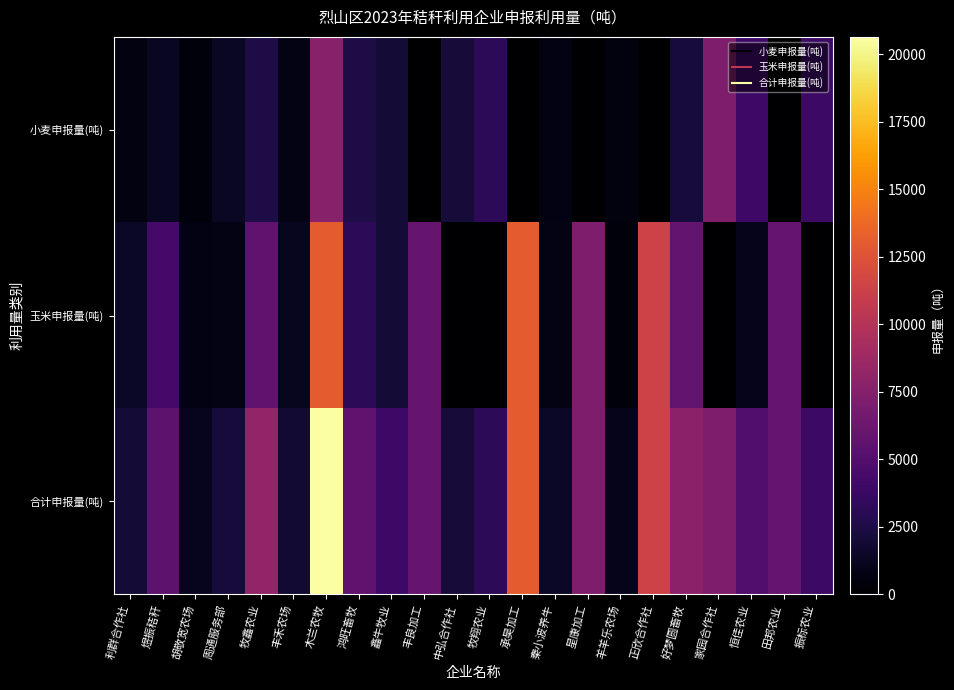

Reading right to left, what are all the values shown in this chart?

小麦申报量(吨): 振标农业=3912	田邦农业=0	恒佳农业=3967	家园合作社=7101	好梦圆畜牧=2117	正欣合作社=0	羊羊乐农场=529	星康加工=0	秦小波养牛=657	承昊加工=0	牧翔农业=3200	中弘合作社=2066	丰良加工=0	鑫牛牧业=2000	鸿旺畜牧=2453	木兰农牧=7584	丰禾农场=749	牧鑫农业=2500	周通服务部=1300	胡敬宽农场=460	煜振秸秆=1210	利群合作社=590
玉米申报量(吨): 振标农业=0	田邦农业=6000	恒佳农业=985	家园合作社=0	好梦圆畜牧=5745	正欣合作社=11387	羊羊乐农场=461	星康加工=7128	秦小波养牛=745	承昊加工=13000	牧翔农业=0	中弘合作社=0	丰良加工=5970	鑫牛牧业=2000	鸿旺畜牧=3172	木兰农牧=13062	丰禾农场=1150	牧鑫农业=5680	周通服务部=800	胡敬宽农场=650	煜振秸秆=4300	利群合作社=1380
合计申报量(吨): 振标农业=3912	田邦农业=6000	恒佳农业=4952	家园合作社=7101	好梦圆畜牧=7862	正欣合作社=11387	羊羊乐农场=990	星康加工=7128	秦小波养牛=1402	承昊加工=13000	牧翔农业=3200	中弘合作社=2066	丰良加工=5970	鑫牛牧业=4000	鸿旺畜牧=5625	木兰农牧=20647	丰禾农场=1899	牧鑫农业=8180	周通服务部=2100	胡敬宽农场=1110	煜振秸秆=5510	利群合作社=1970